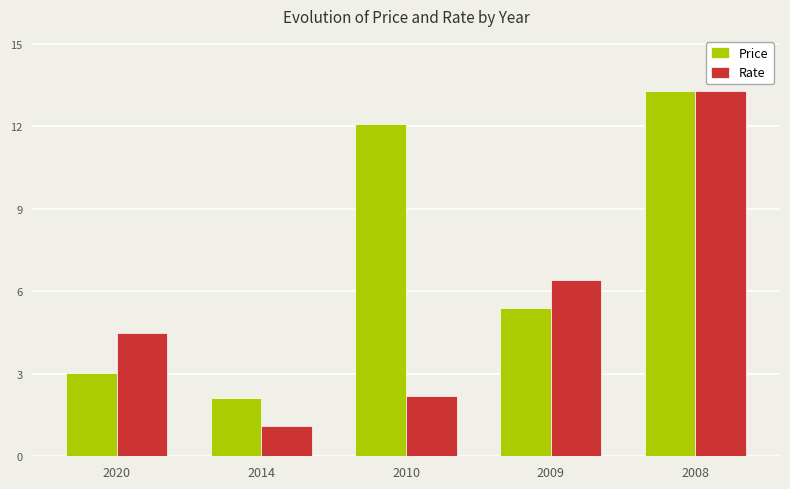

What is the difference between the Price values at 2009 and 2008?

7.9